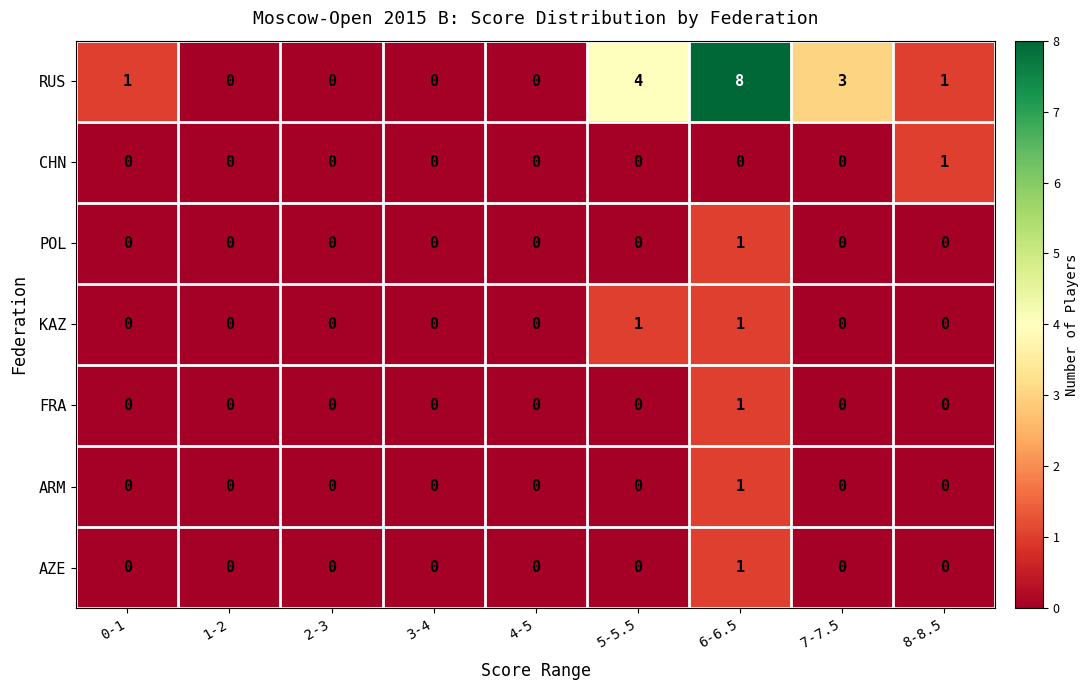

At how many categories does at least one series exceed 2?

3